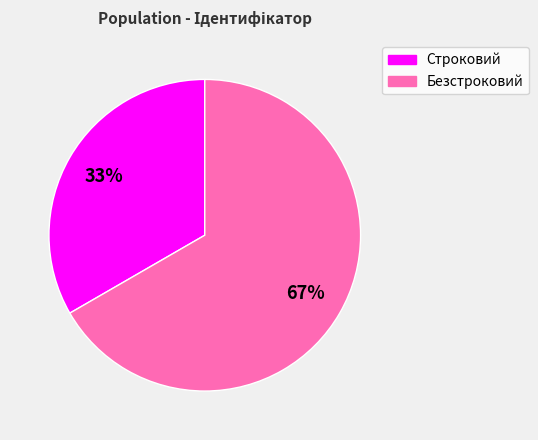

To the nearest percent, what is the combined percentage of Строковий and Безстроковий?

100%